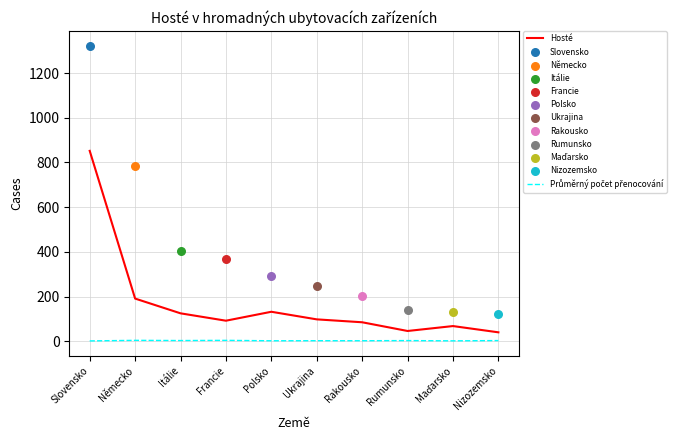

Is the value of Průměrný počet přenocování at Rumunsko greater than the value of Hosté at Rakousko?

No